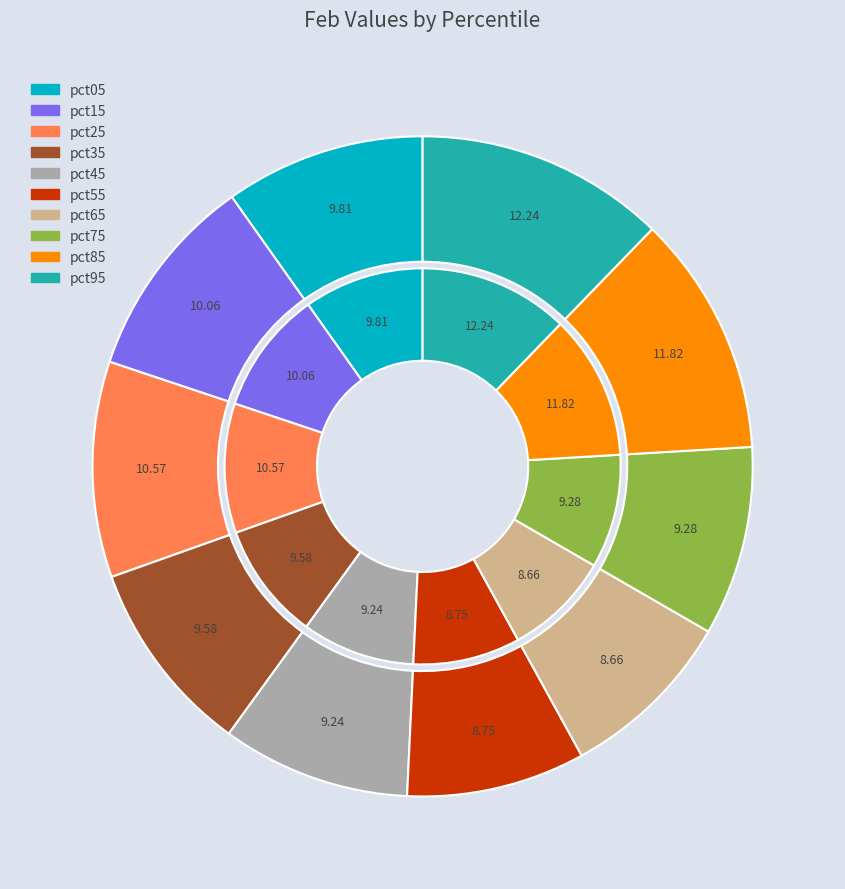

Count the number of slices in the pie.

10